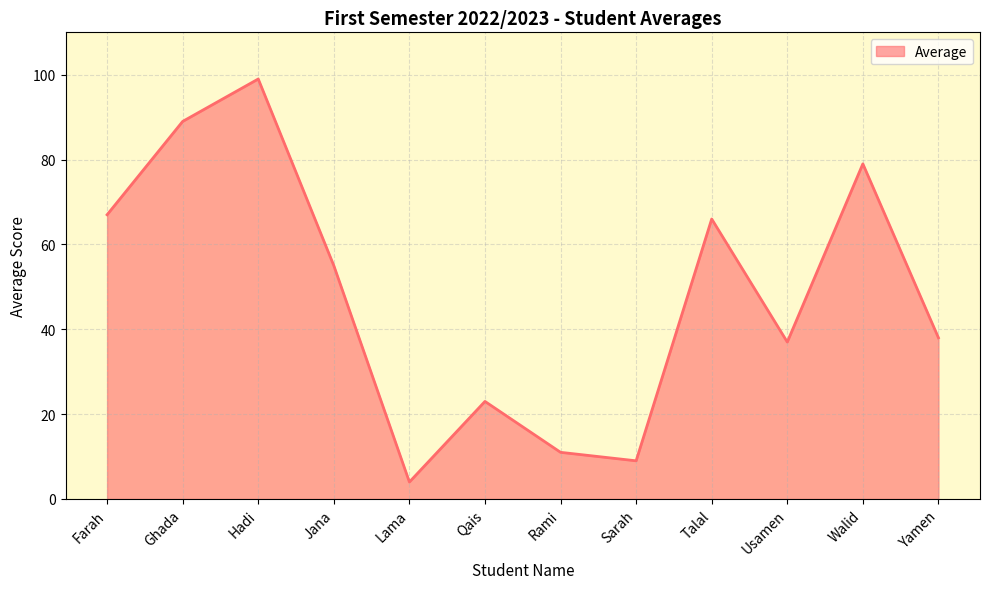

Reading left to right, extract all data points from this chart.

67	89	99	55	4	23	11	9	66	37	79	38